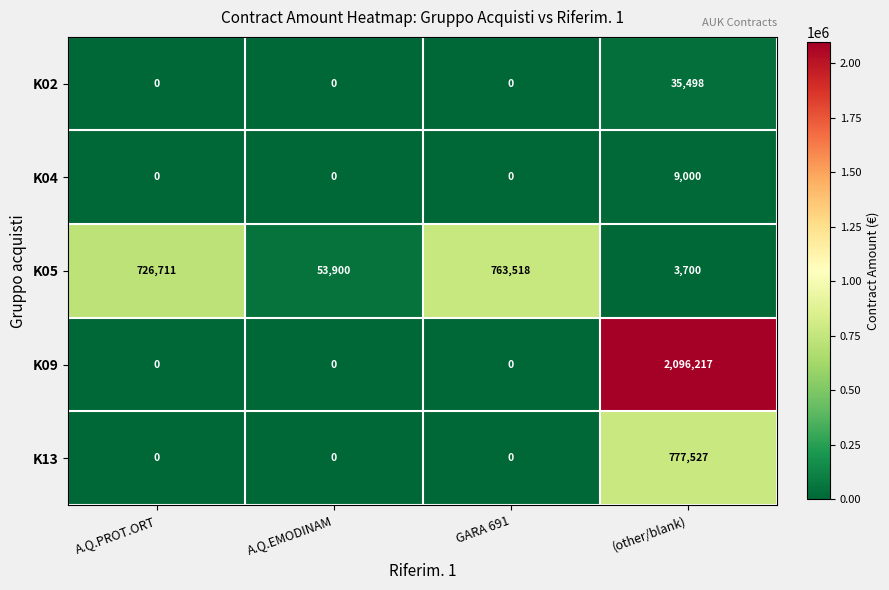

True or false: K13 has a value of -304441 at A.Q.EMODINAM.

False